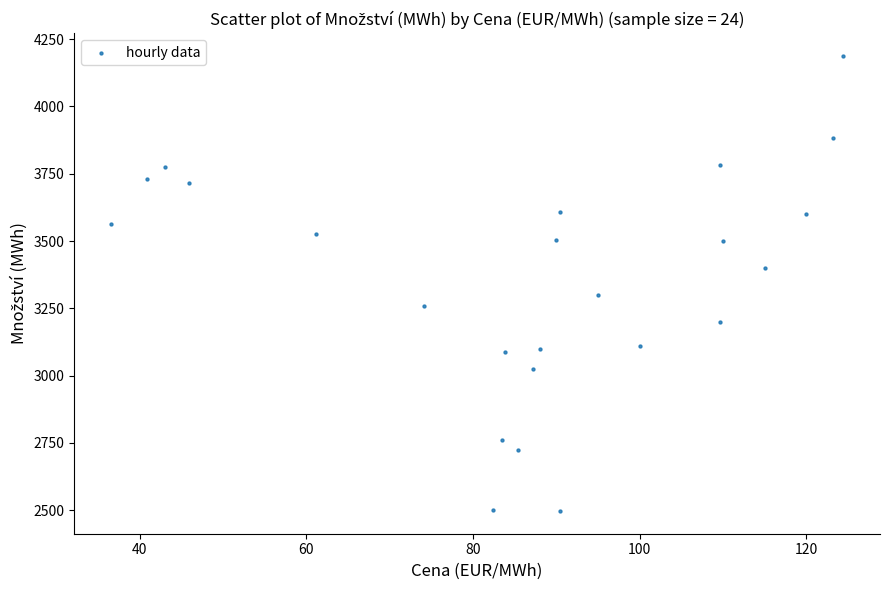

What is the range of Y values (max minus min)?

1689.8